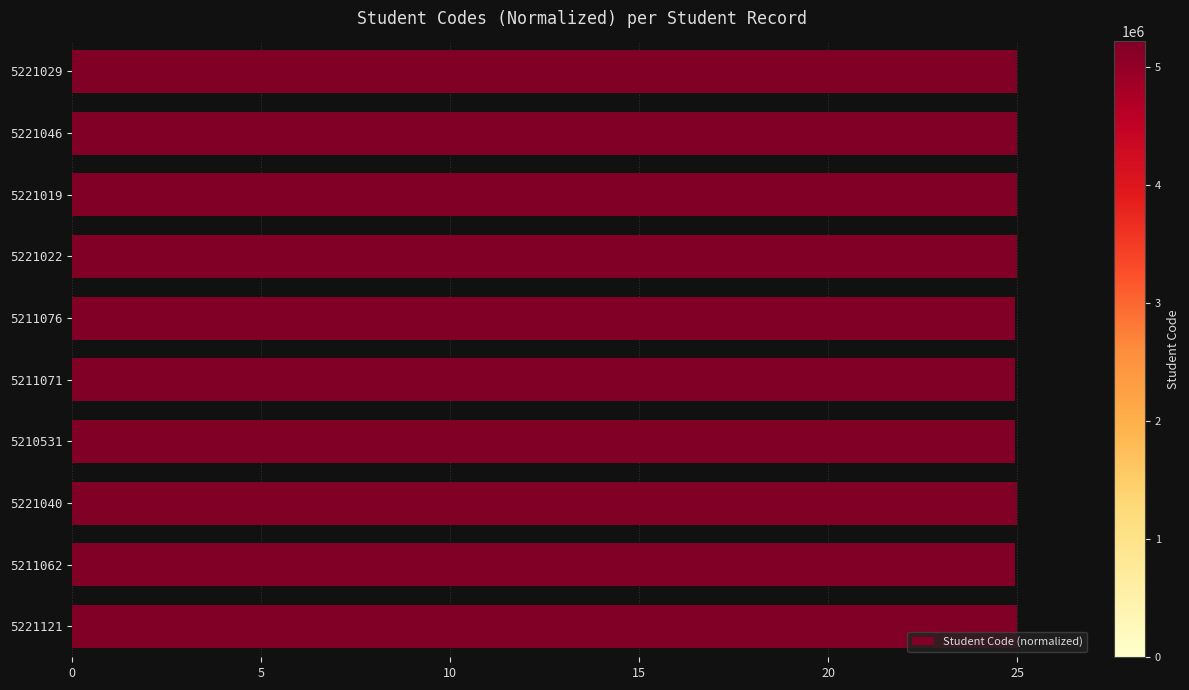

What is the greatest value displayed?

25.0